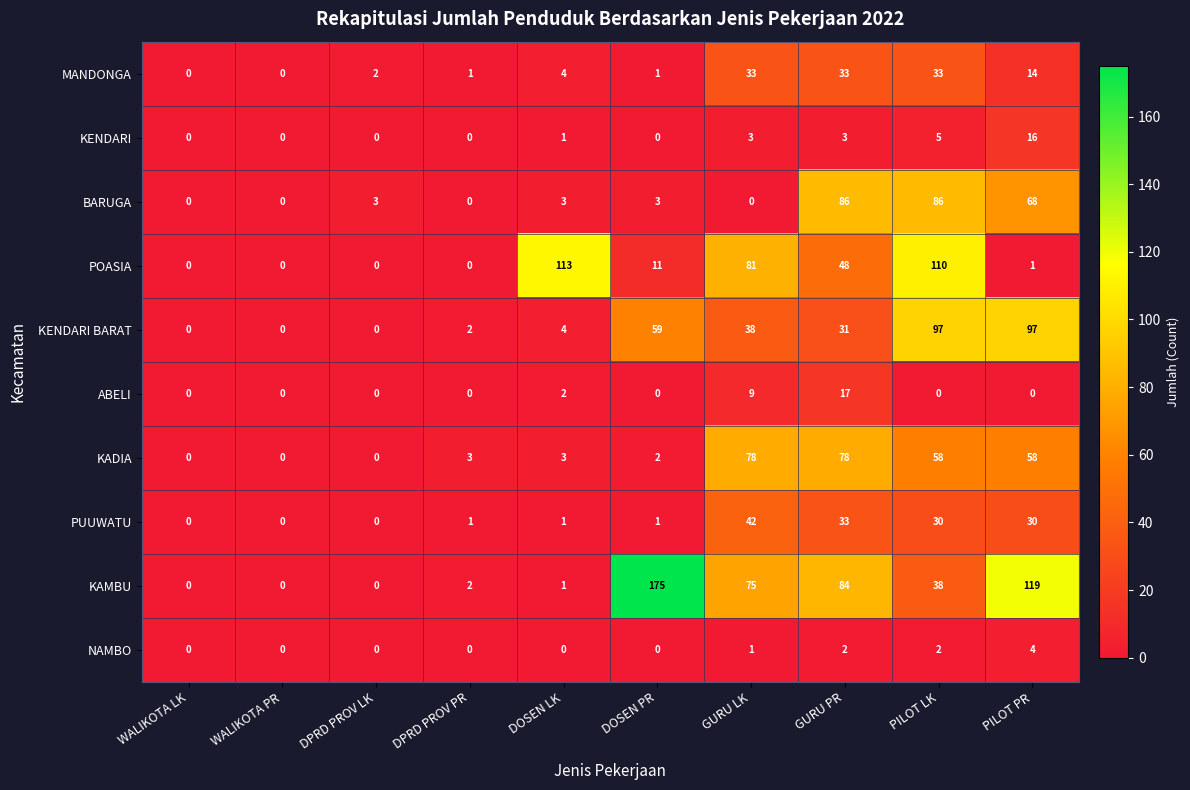

Is it true that MANDONGA equals 1 at DPRD PROV PR?

True